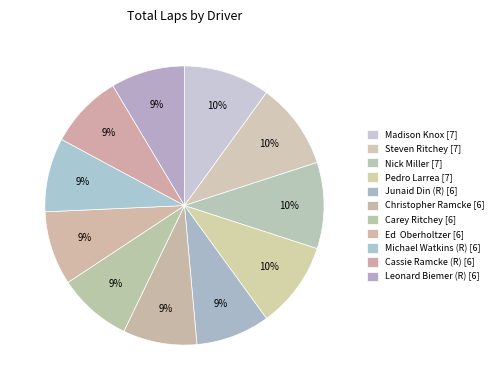

Rank the categories by value from lowest to highest.

Junaid Din (R), Christopher Ramcke, Carey Ritchey, Ed  Oberholtzer, Michael Watkins (R), Cassie Ramcke (R), Leonard Biemer (R), Madison Knox, Steven Ritchey, Nick Miller, Pedro Larrea